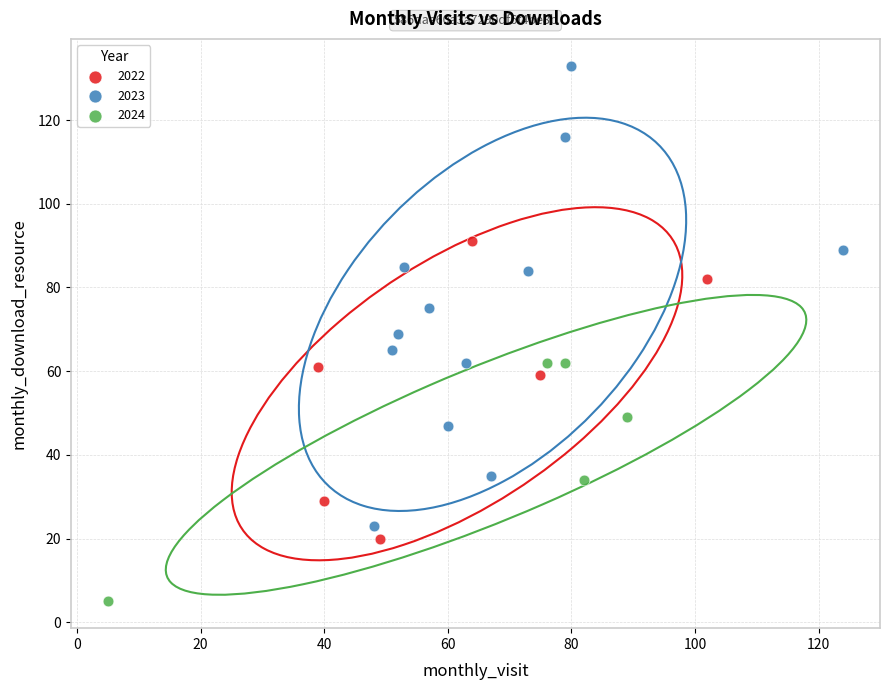

Which series has the largest Y range (max minus min)?

2023